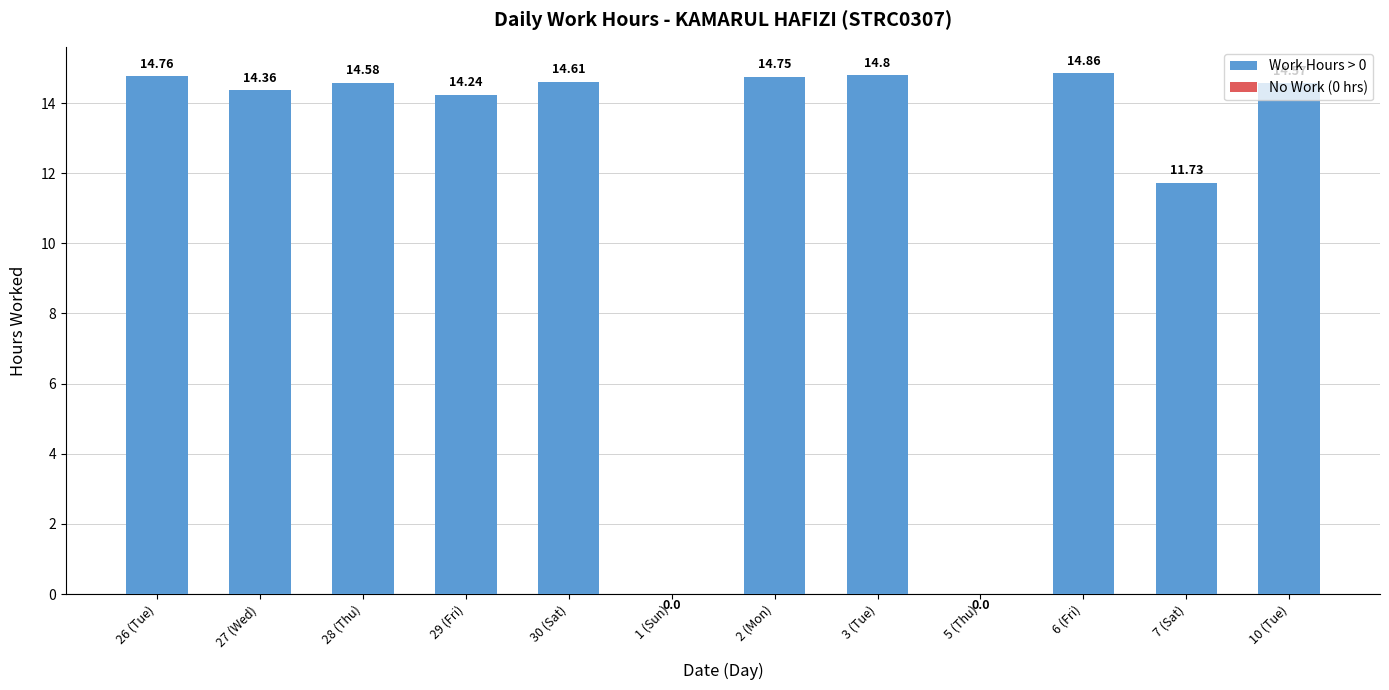

What is the average value?

11.9